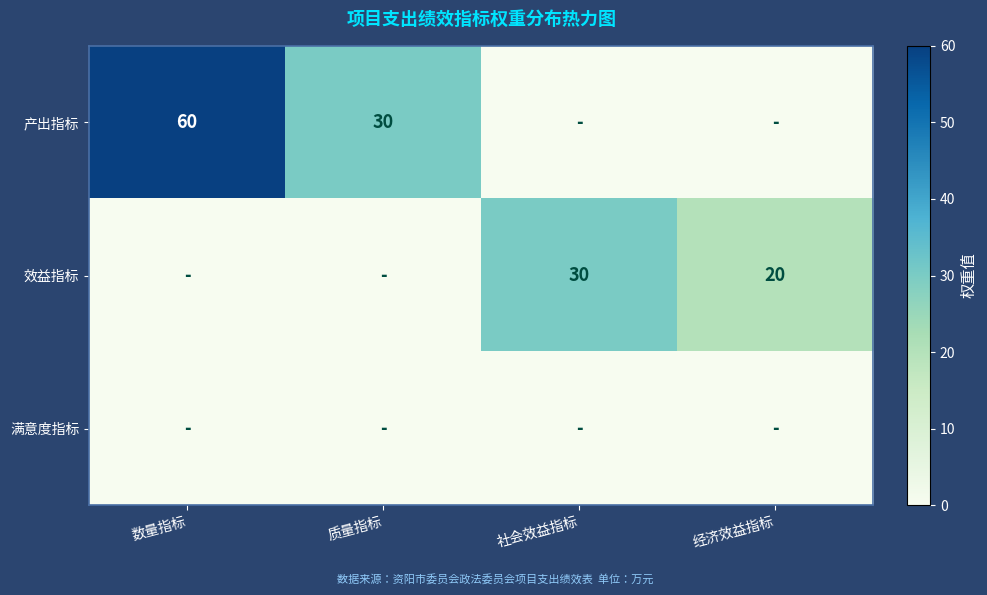

True or false: 效益指标 has a value of 12 at 社会效益指标.

False